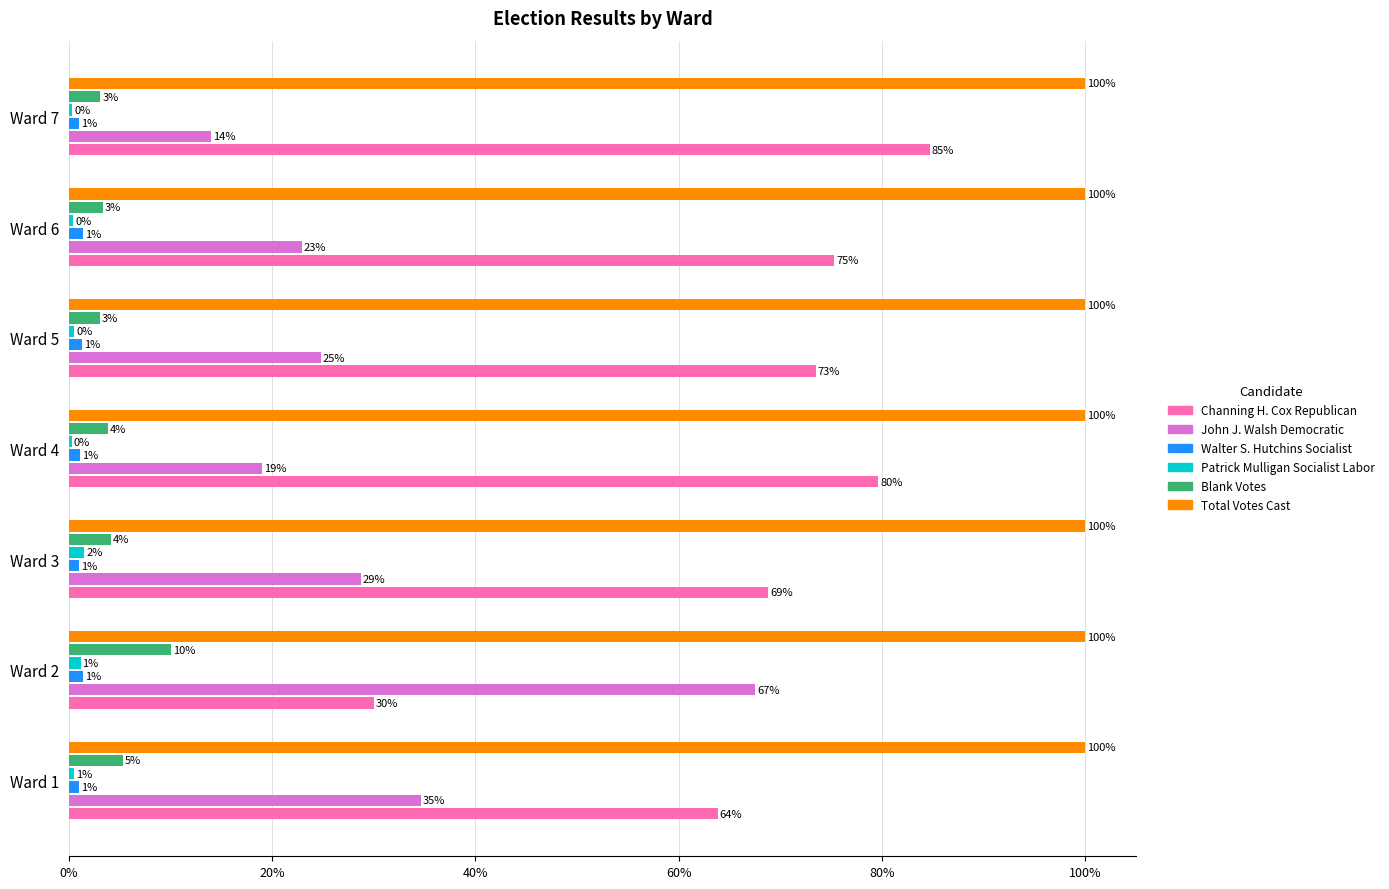

What is the greatest value displayed?

100.0